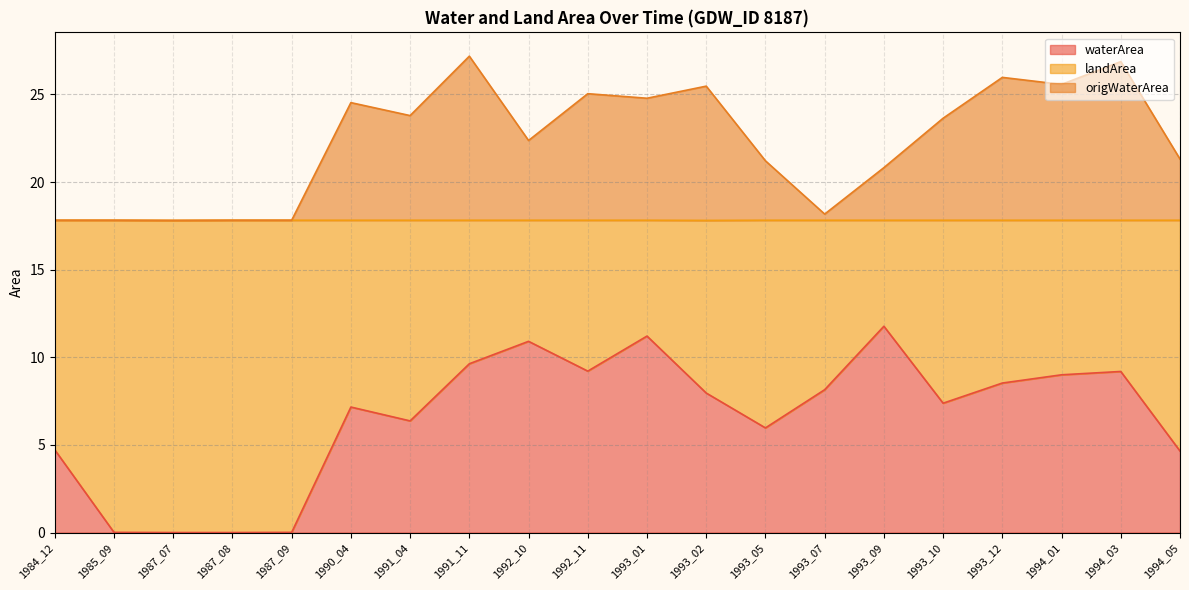

Which series has the largest total across all categories?

origWaterArea